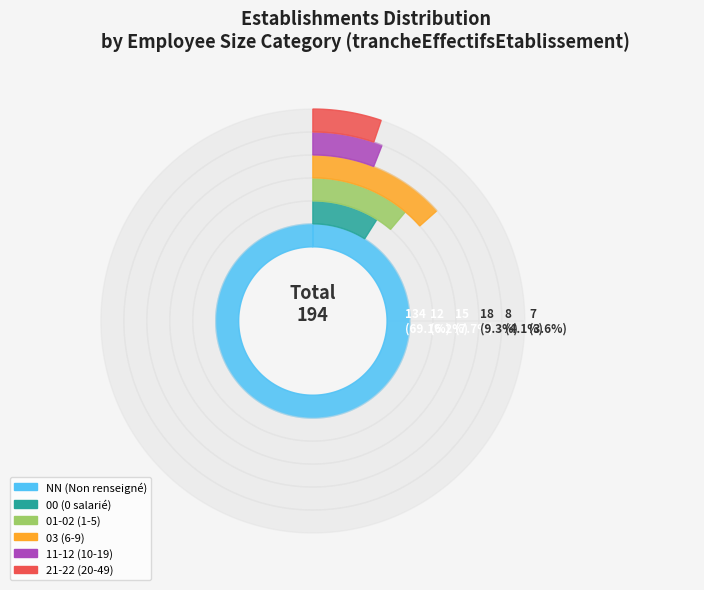

Is there any slice that represents more than half of the pie?

Yes